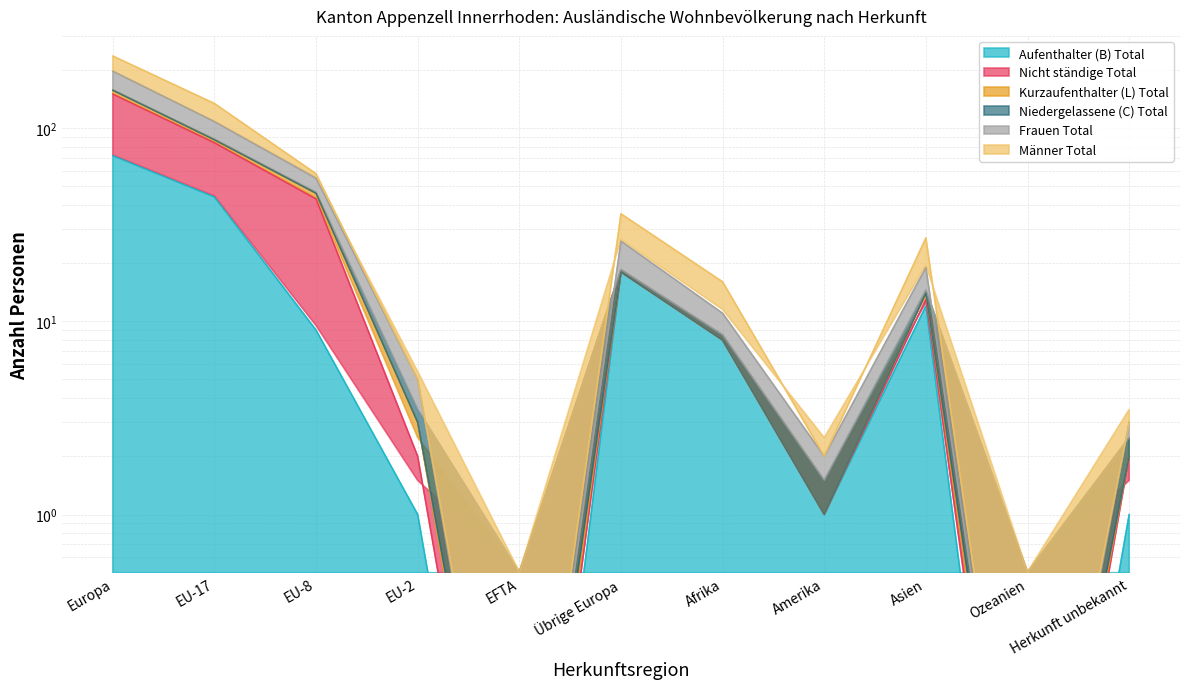

At how many categories does at least one series exceed 115?

2